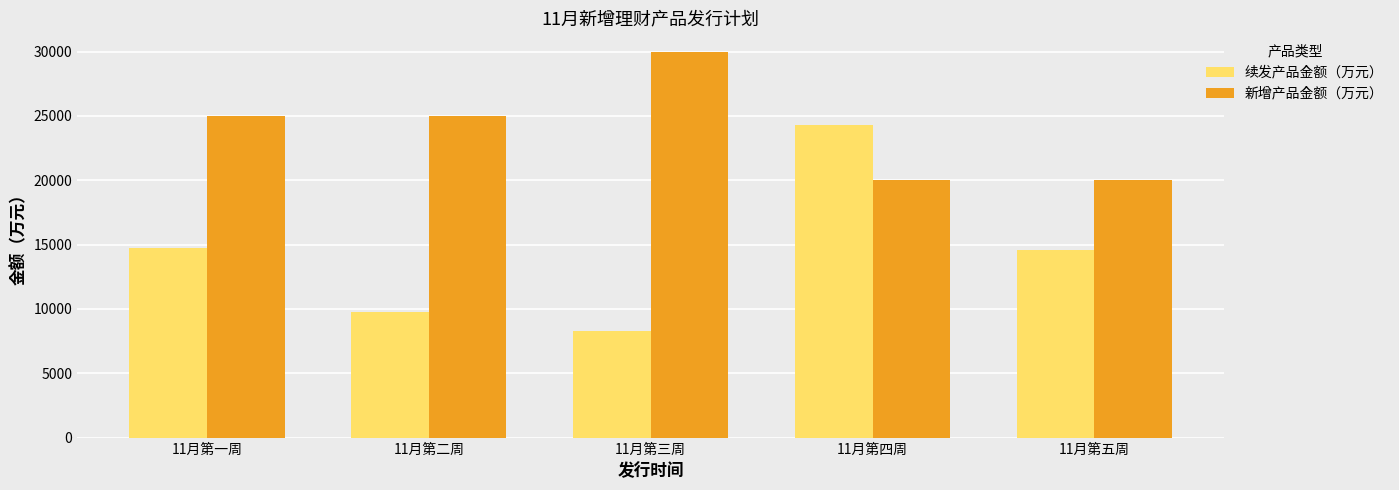

Rank the series at 11月第二周 from lowest to highest value.

续发产品金额（万元）, 新增产品金额（万元）